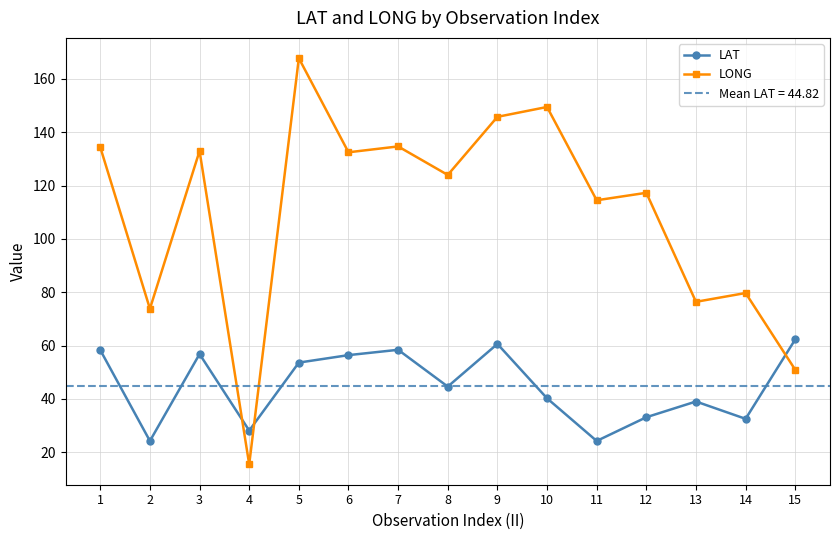

Is it true that LONG equals 172.8 at 8?

False